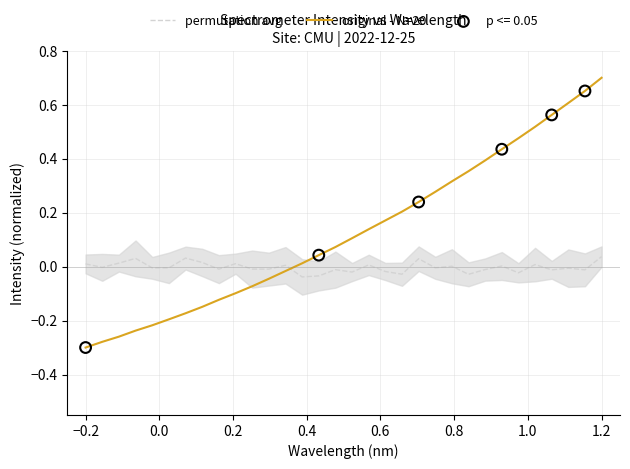

Which series has the widest spread of Y values?

original - N=20